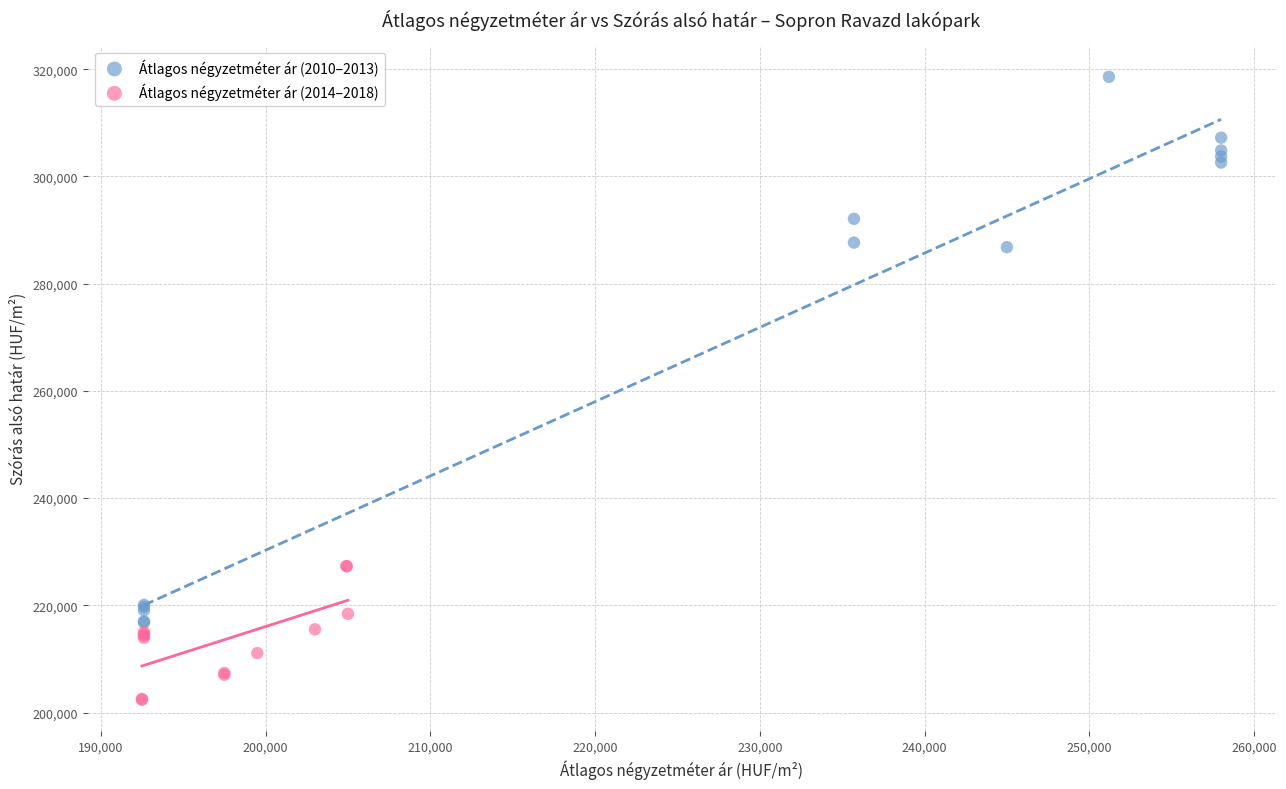

What are all the series names shown in the legend?

Átlagos négyzetméter ár (2010–2013), Átlagos négyzetméter ár (2014–2018)